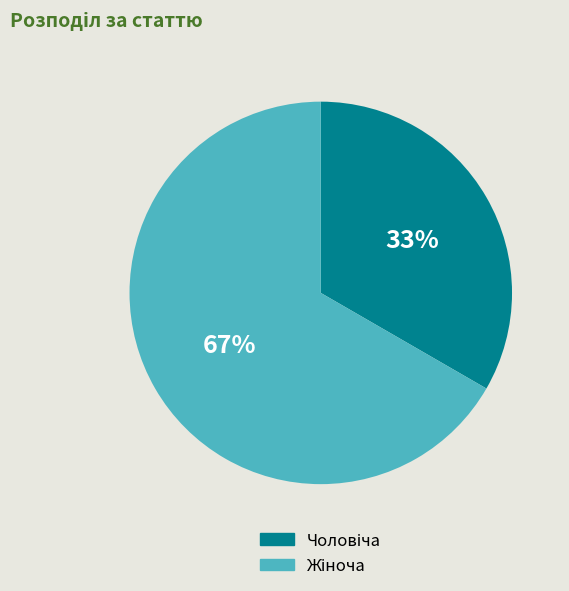

Is there any slice that represents more than half of the pie?

Yes